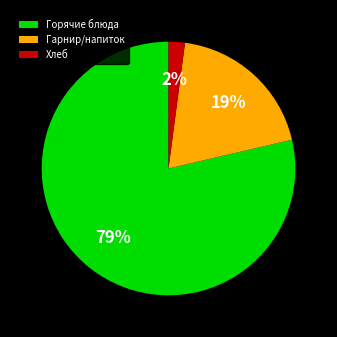

Which has a higher value, Гарнир/напиток or Горячие блюда?

Горячие блюда